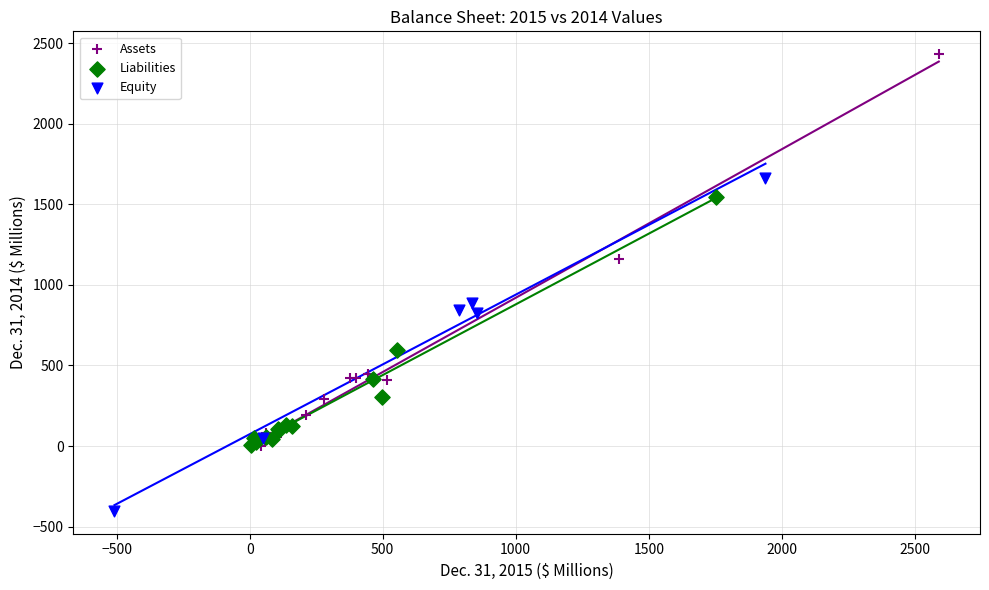

Which series reaches the minimum Y coordinate?

Equity